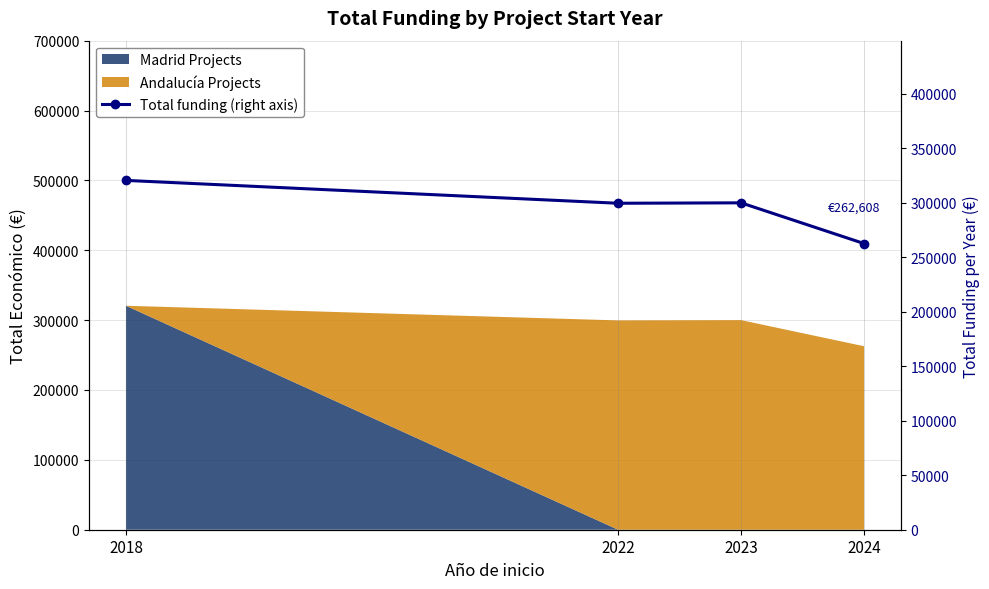

What is the difference between the values at 2023 and 2022?

385